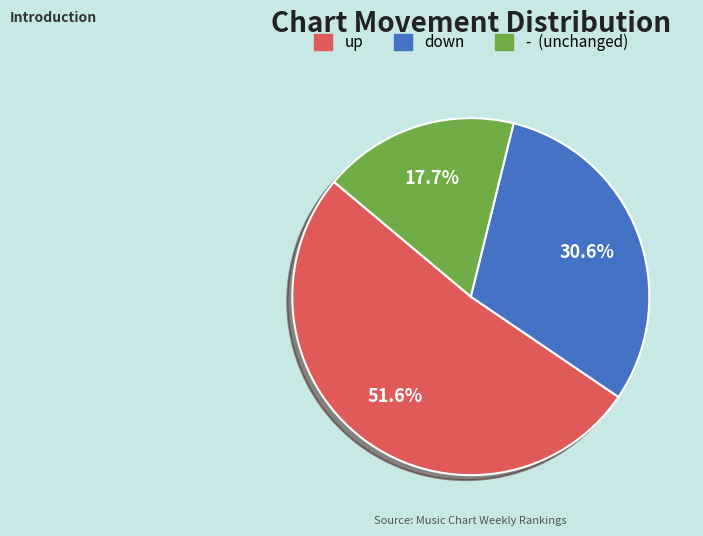

Does - represent more than half of the total?

No